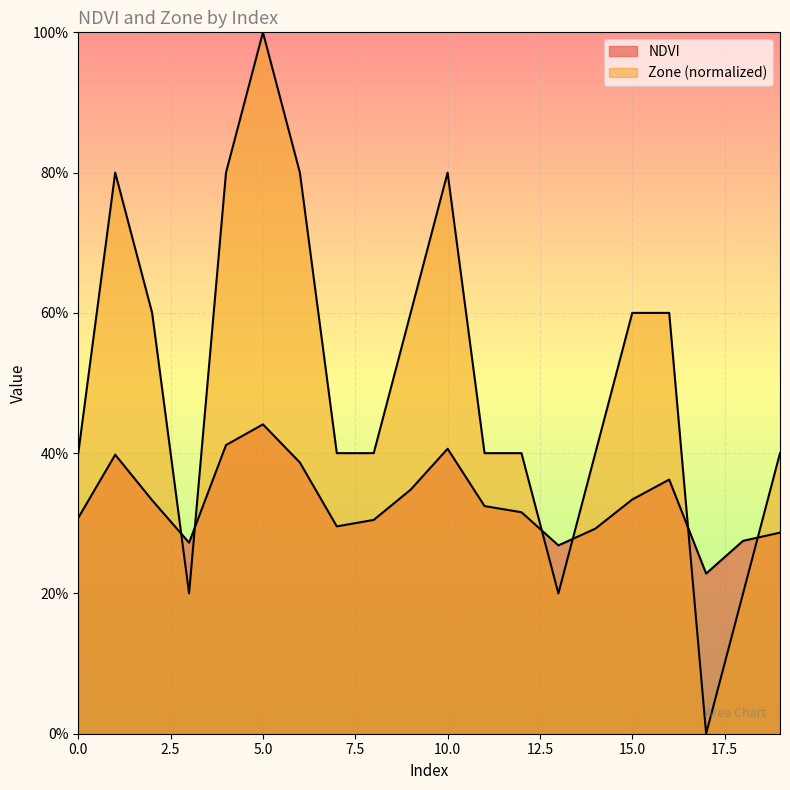

What is the total value across all series at 10?

1.2